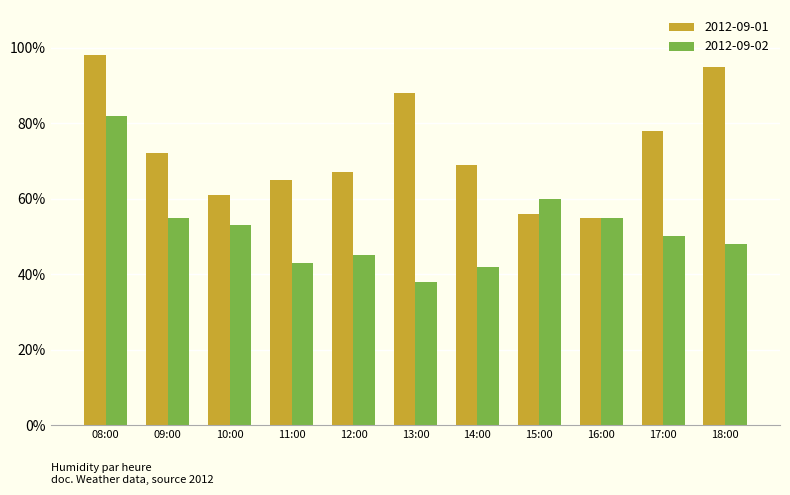

Read the 2012-09-02 value at 17:00.

50